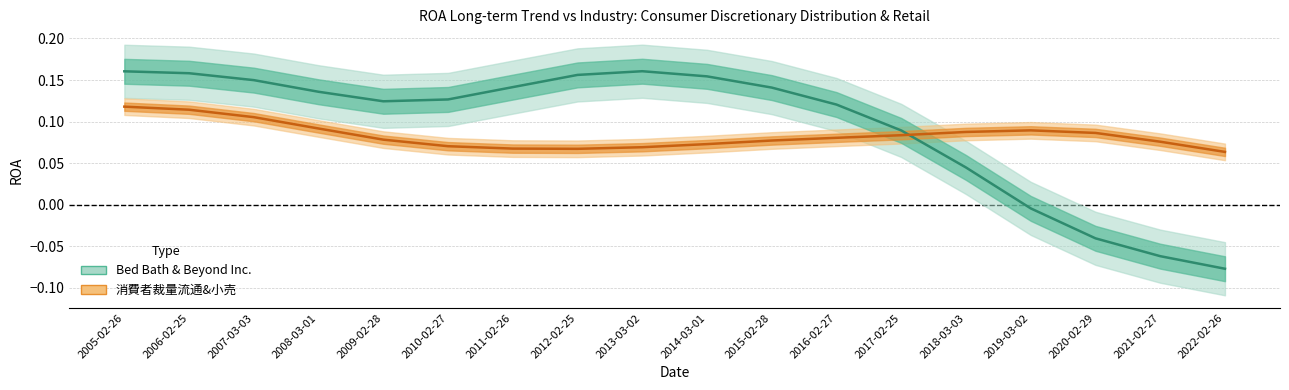

What is the greatest value displayed?

0.2